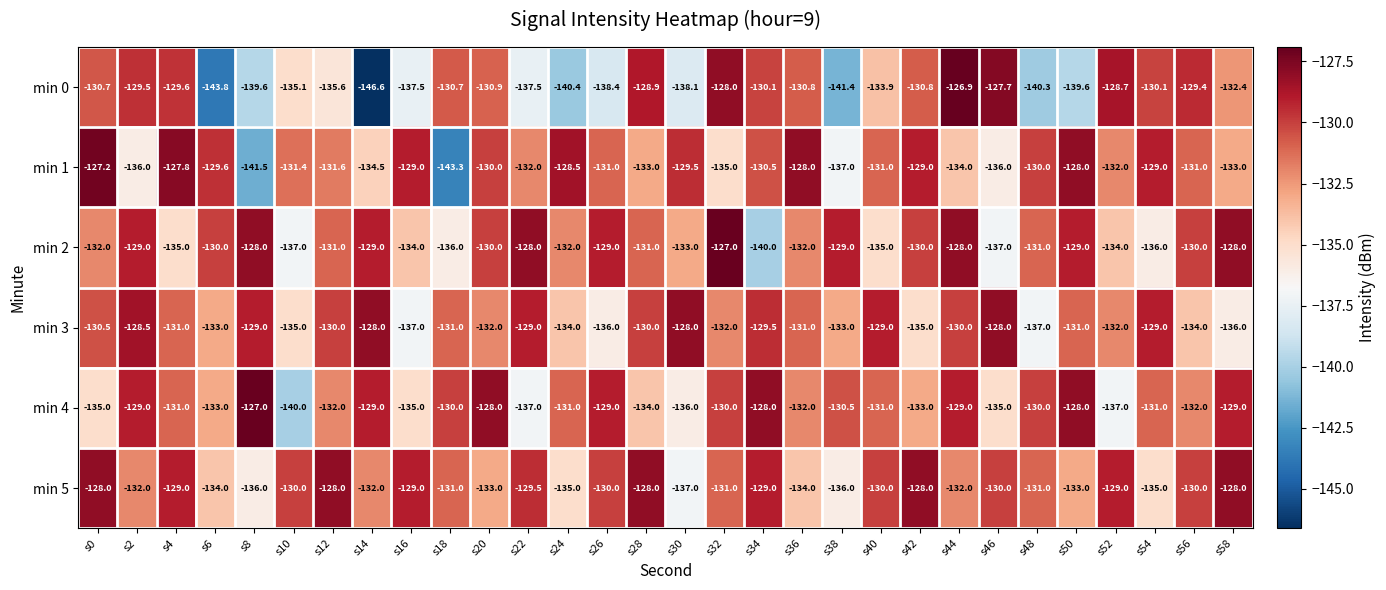

Which series changed the most between s18 and s40?

min 1